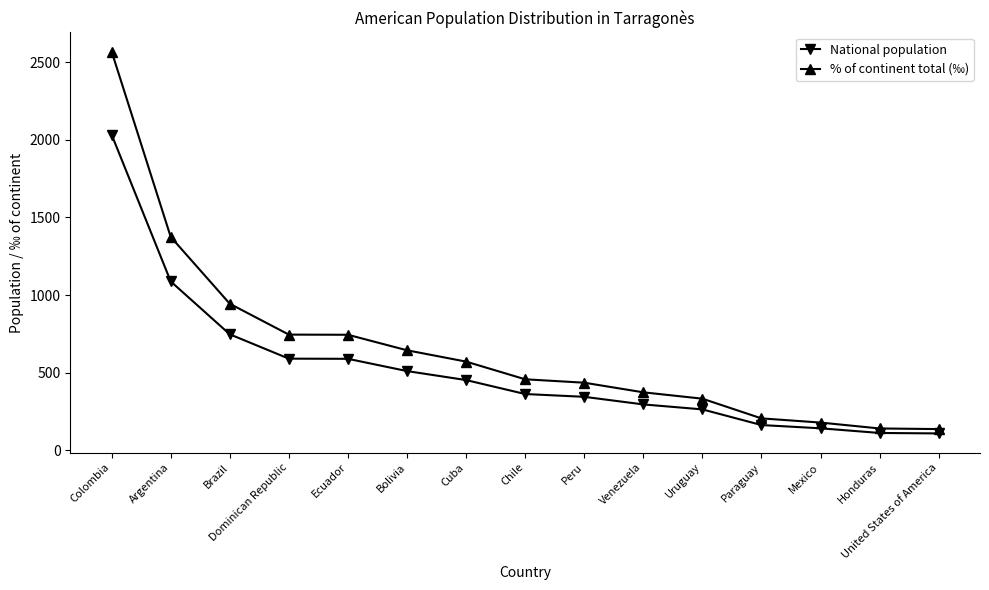

What is the value of the National population point at the 8th from the left?

362